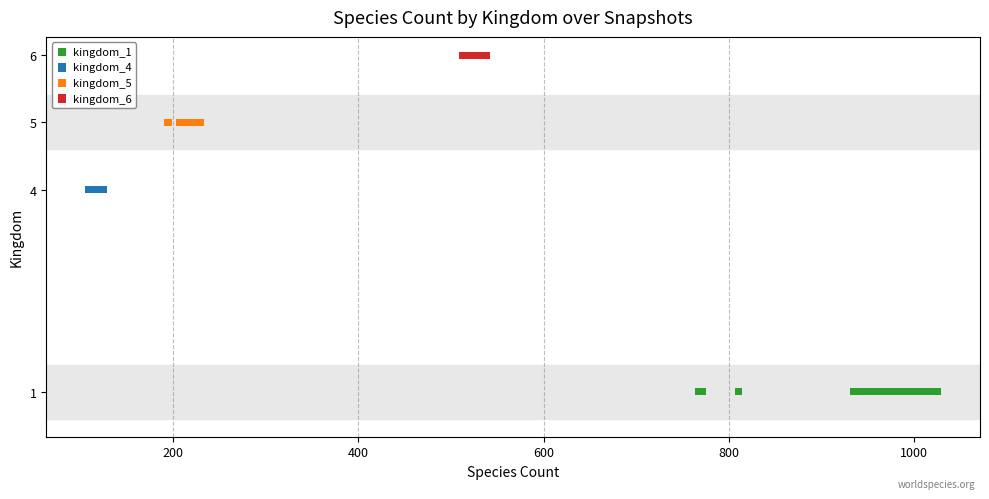

Which series contains the lowest Y value?

kingdom_1